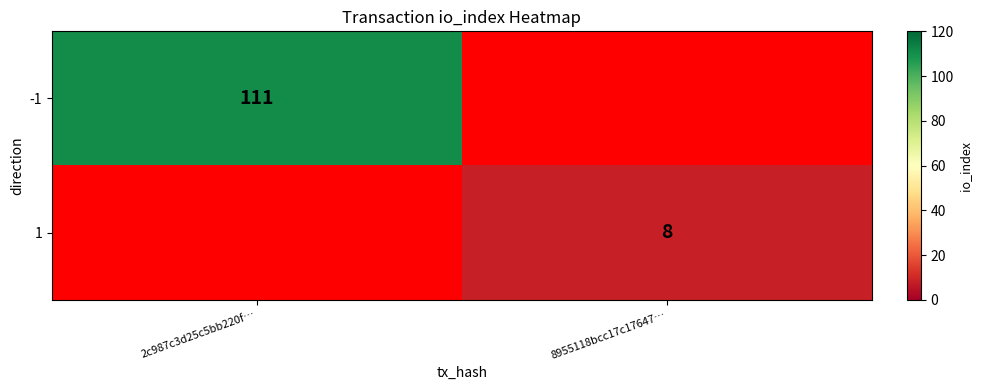

How many distinct data groups are displayed?

2